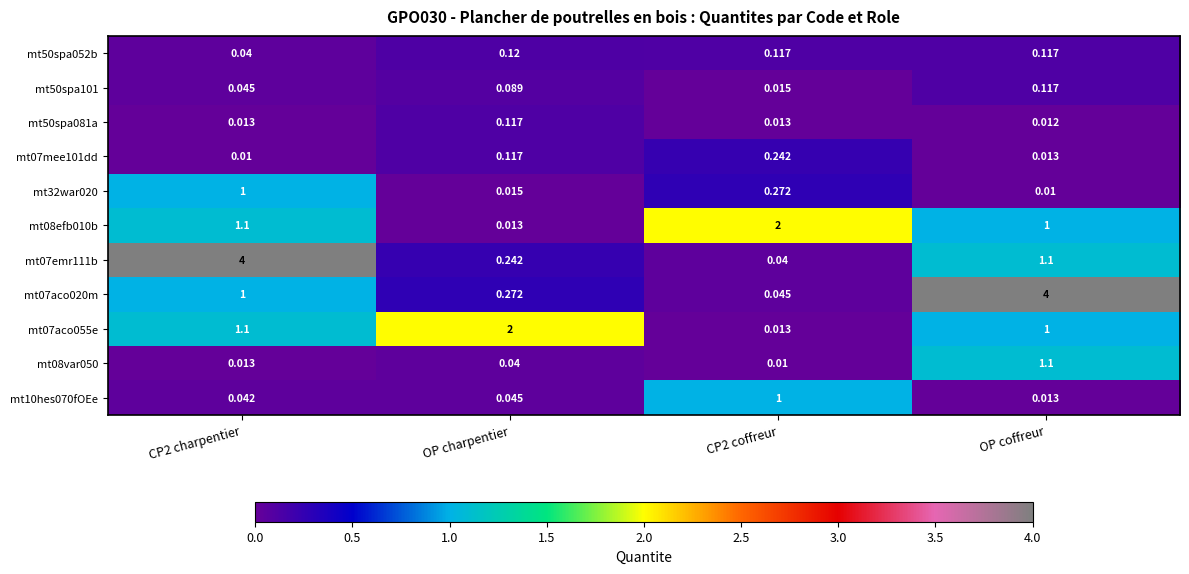

At which category is the sum across all series the highest?

OP coffreur